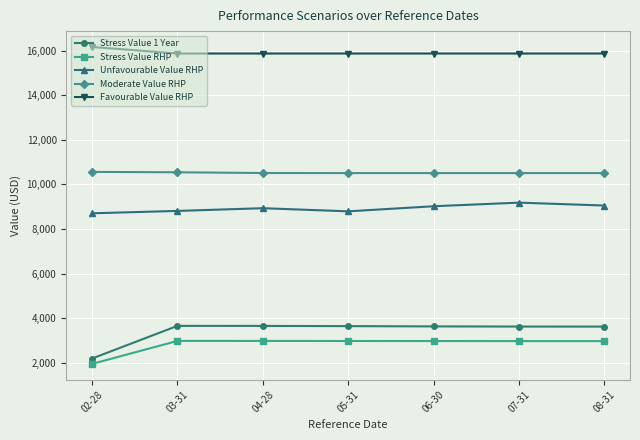

What is the sum of all Stress Value 1 Year values?

24033.3